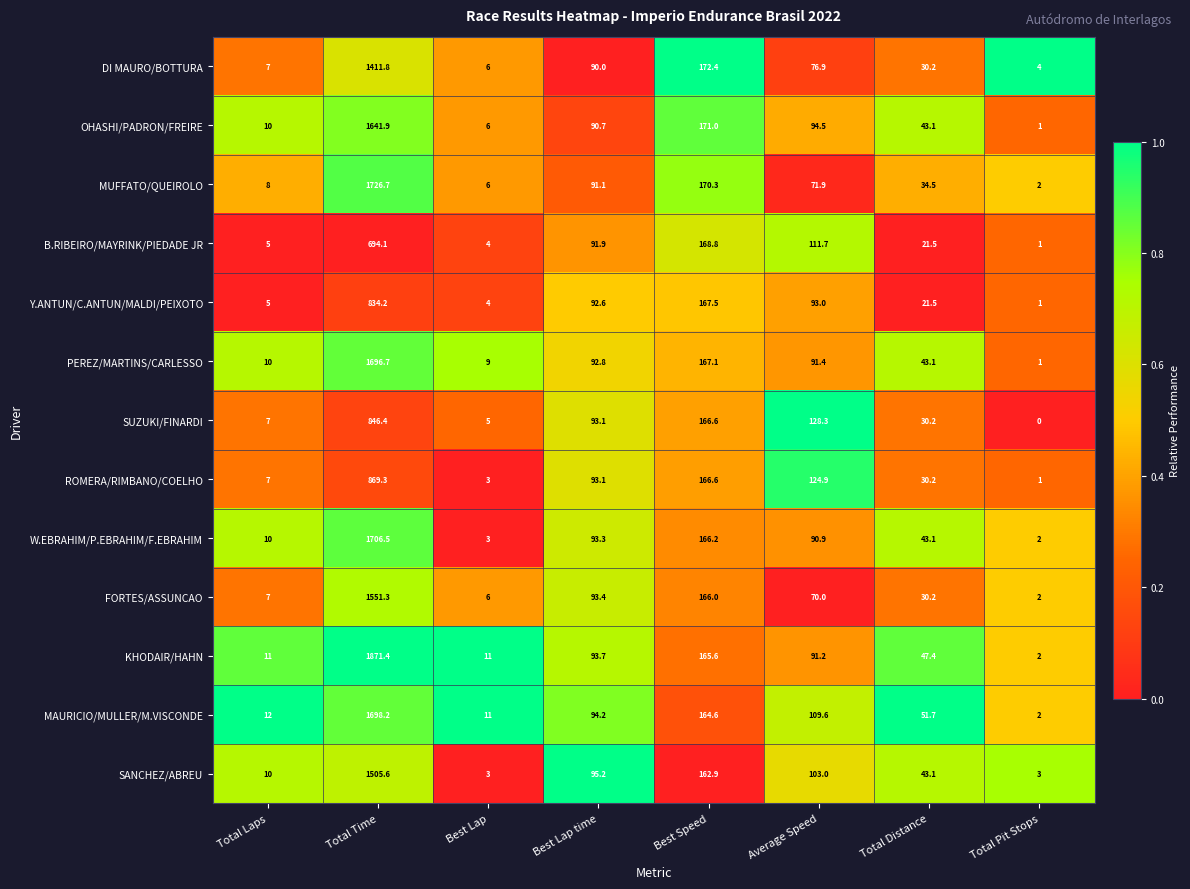

Which category has the highest value across all series?

Total Time